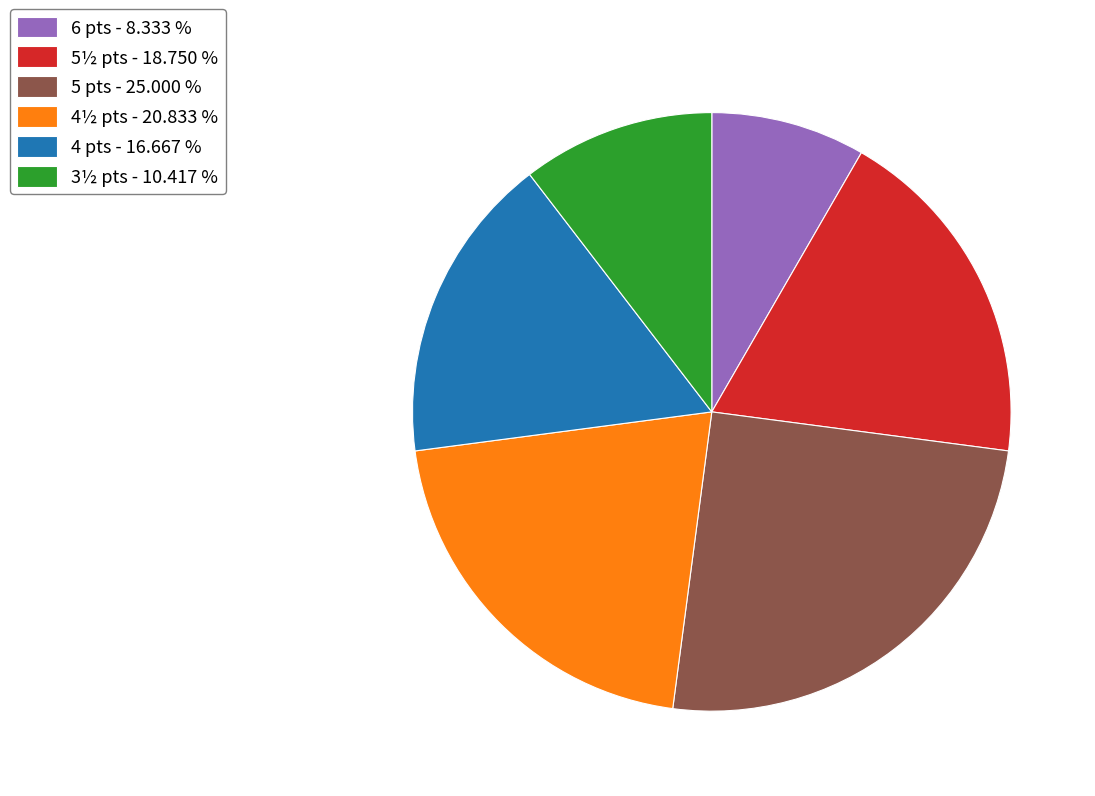

Is there a majority slice in this chart?

No